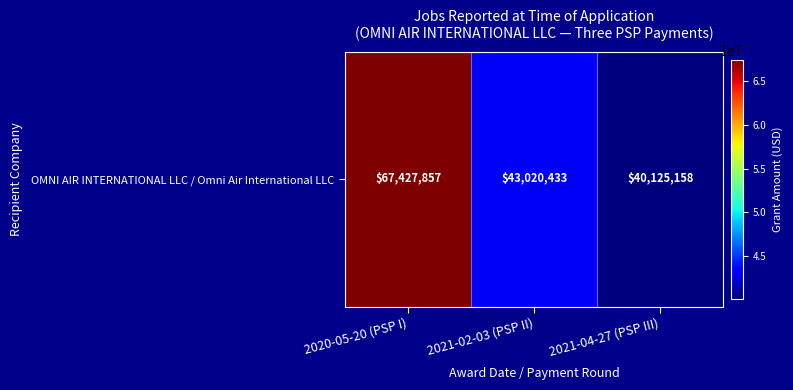

True or false: the data shows 67427857 at 2020-05-20 (PSP I).

True